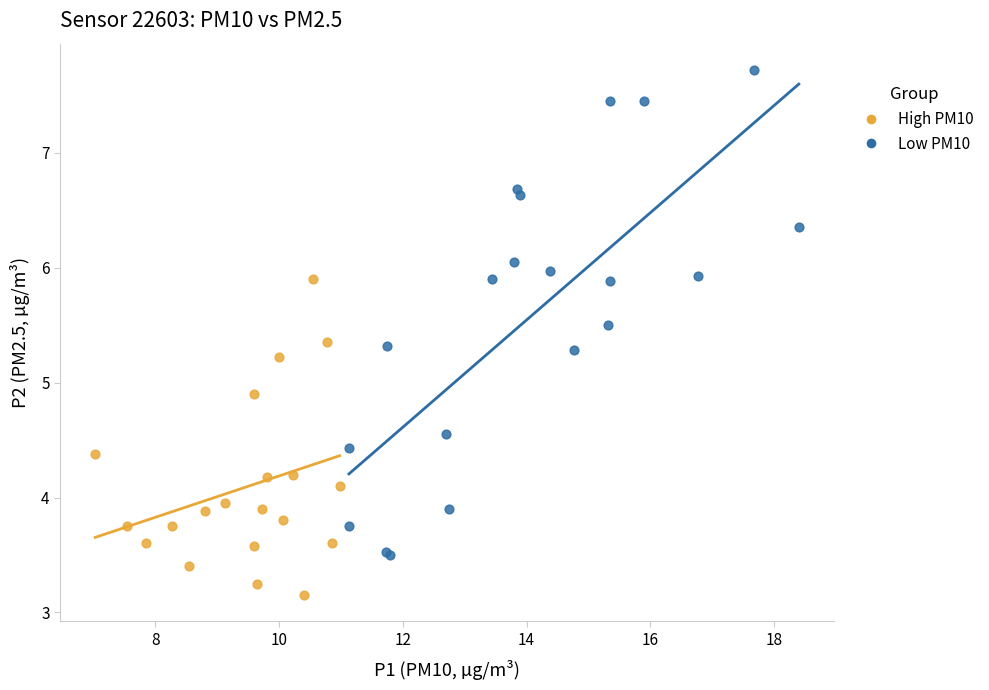

Which series contains the lowest Y value?

Low PM10